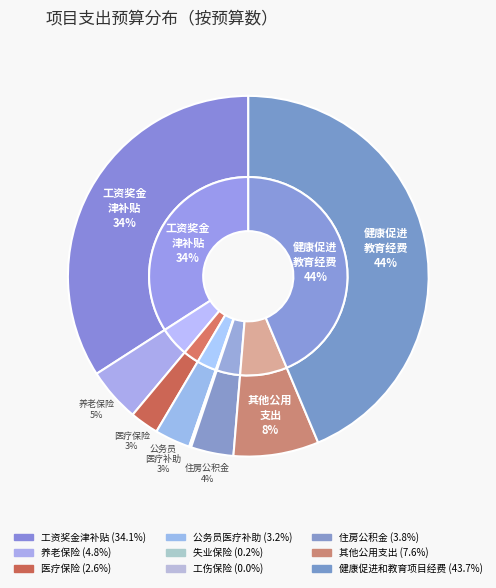

What is the largest slice in the pie chart?

健康促进和教育项目经费